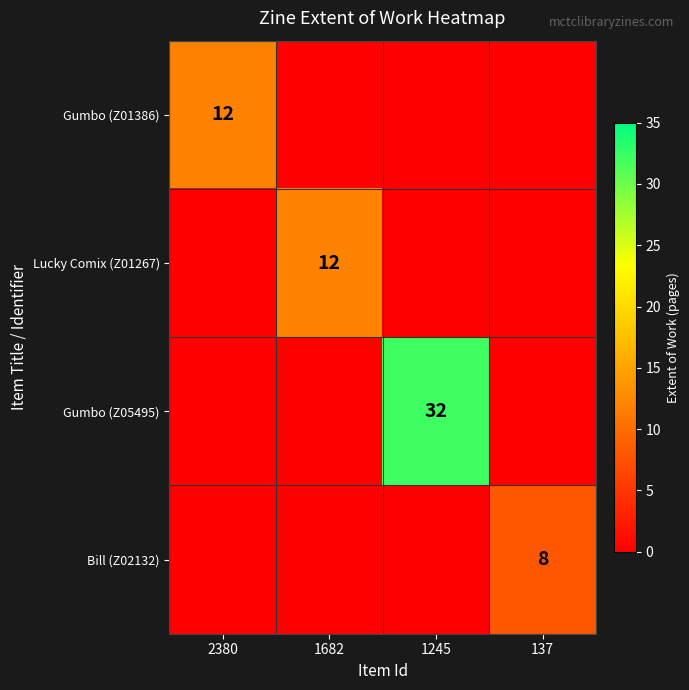

The Lucky Comix (Z01267) series shows 7 at 1682. True or false?

False